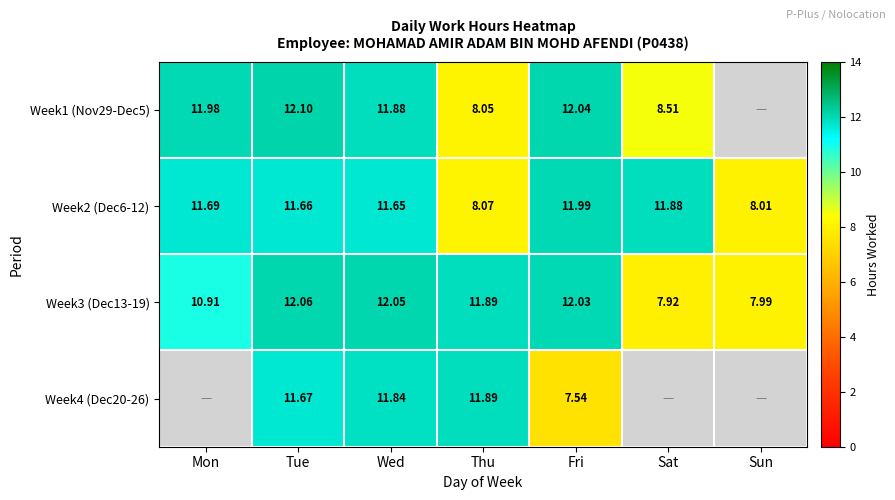

How many data points in Week2 (Dec6-12) are above 11?

5